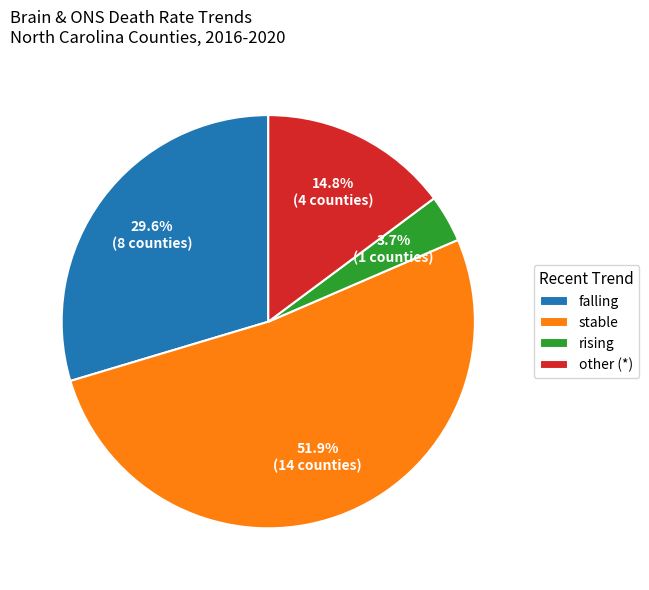

What is the smallest slice in the pie chart?

rising